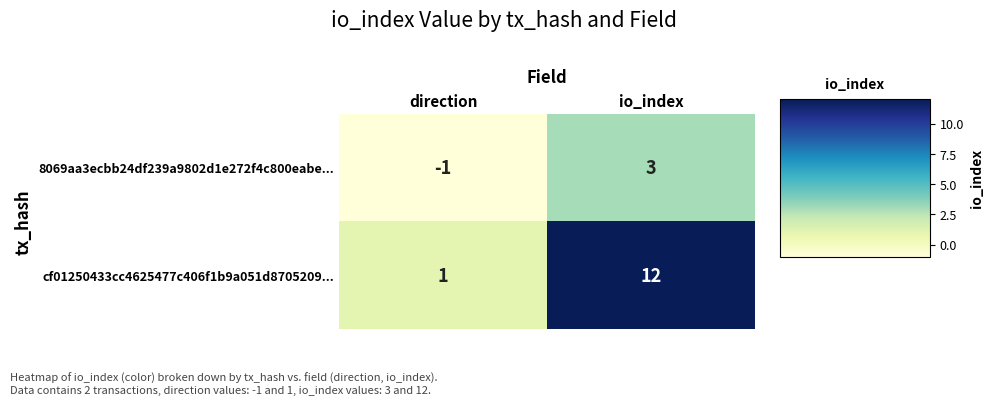

What is the maximum value for cf01250433cc4625477c406f1b9a051d8705209...?

12